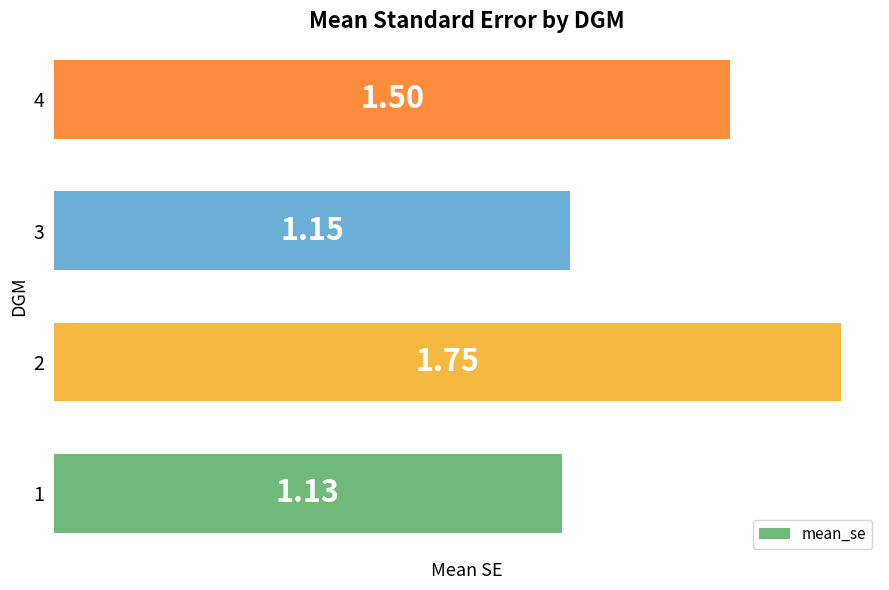

Rank the categories by value from highest to lowest.

2, 4, 3, 1